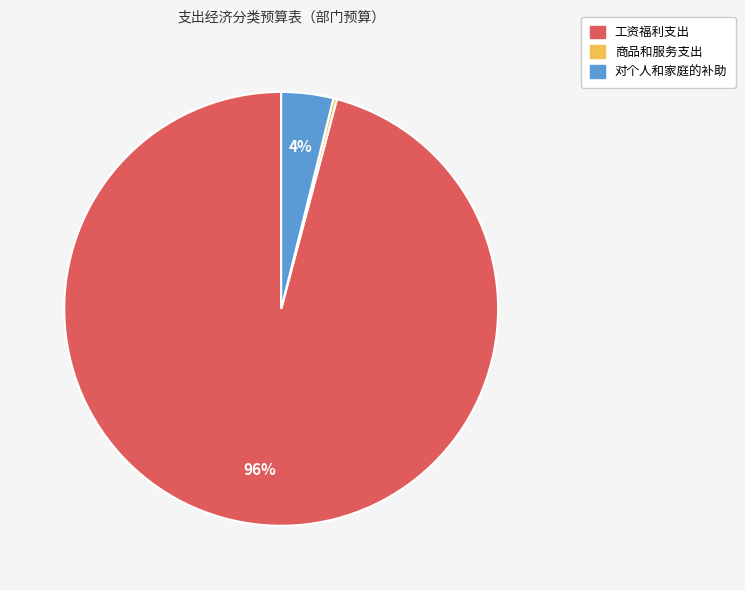

What is the largest slice in the pie chart?

工资福利支出